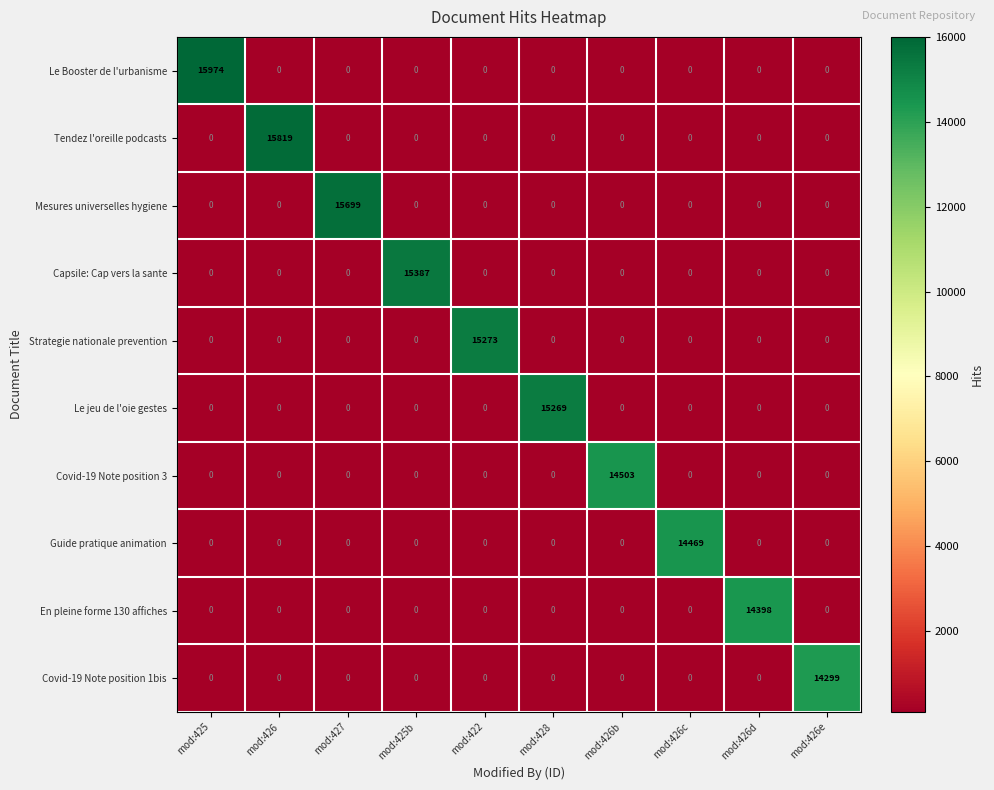

Which series changed the most between mod:428 and mod:426c?

Le jeu de l'oie gestes